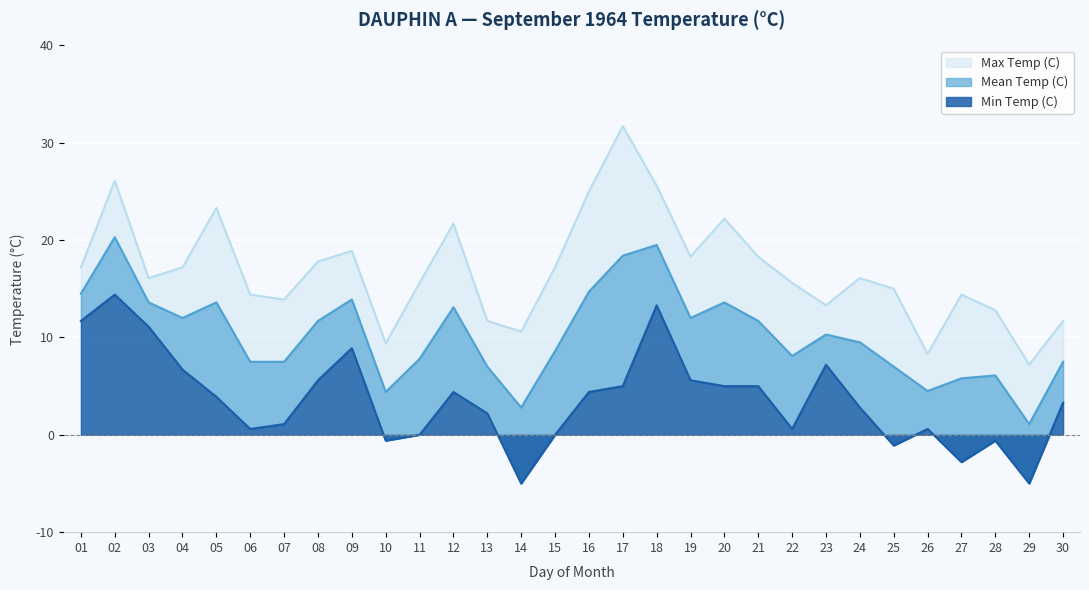

Which series has the widest spread of values?

Max Temp (C)